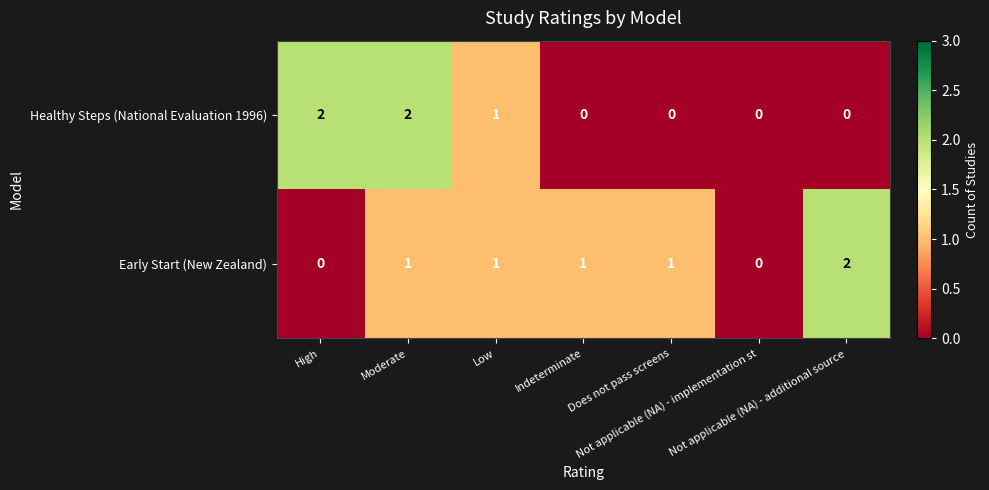

What is the sum of all Healthy Steps (National Evaluation 1996) values?

5